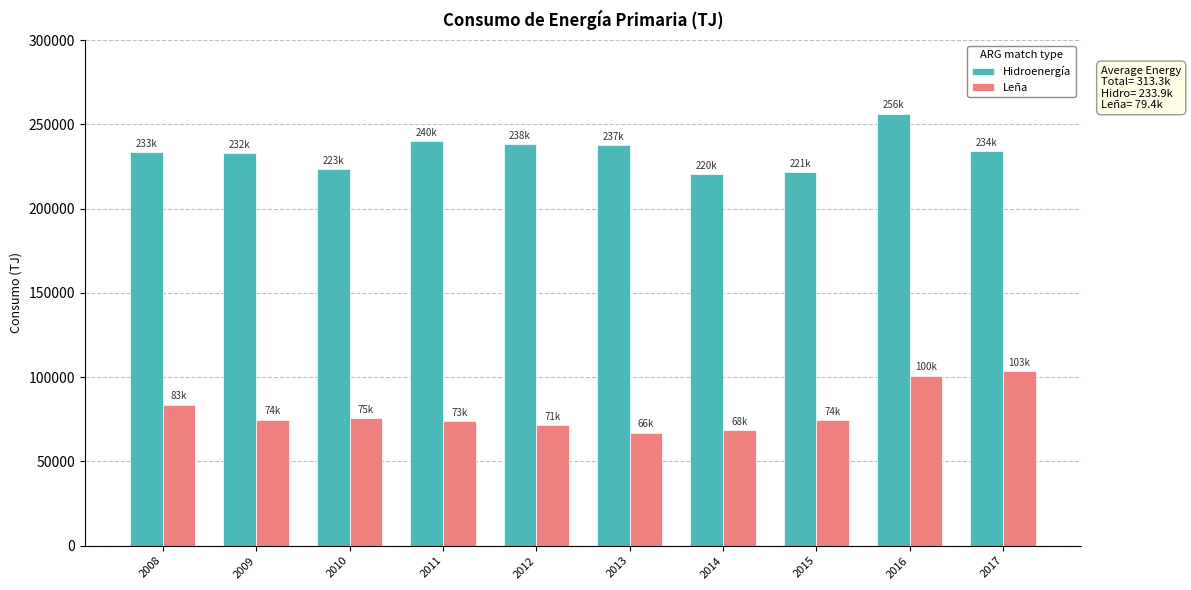

What are all the series names shown in the legend?

Hidroenergía, Leña